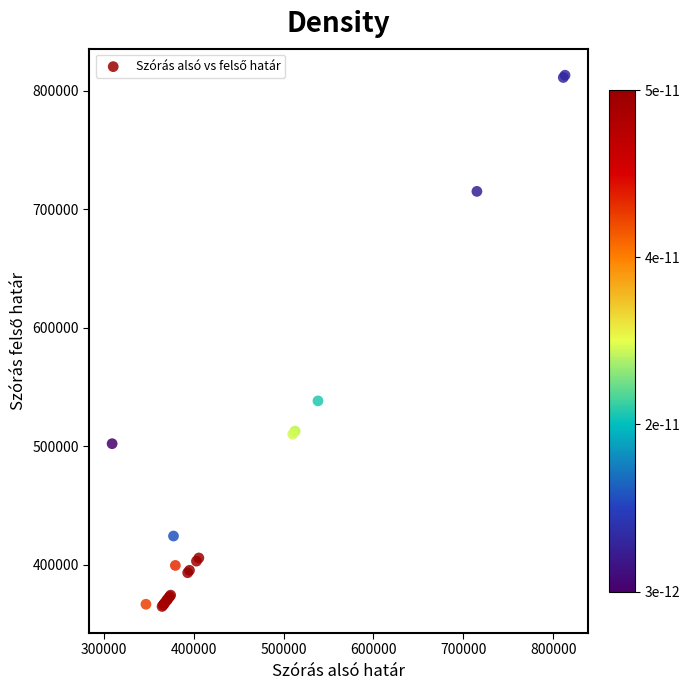

What Y value in the scatter plot is closest to 588991?

538345